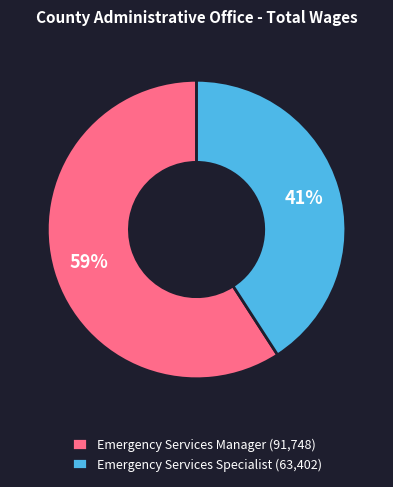

To the nearest percent, what portion does Emergency Services Specialist represent?

41%